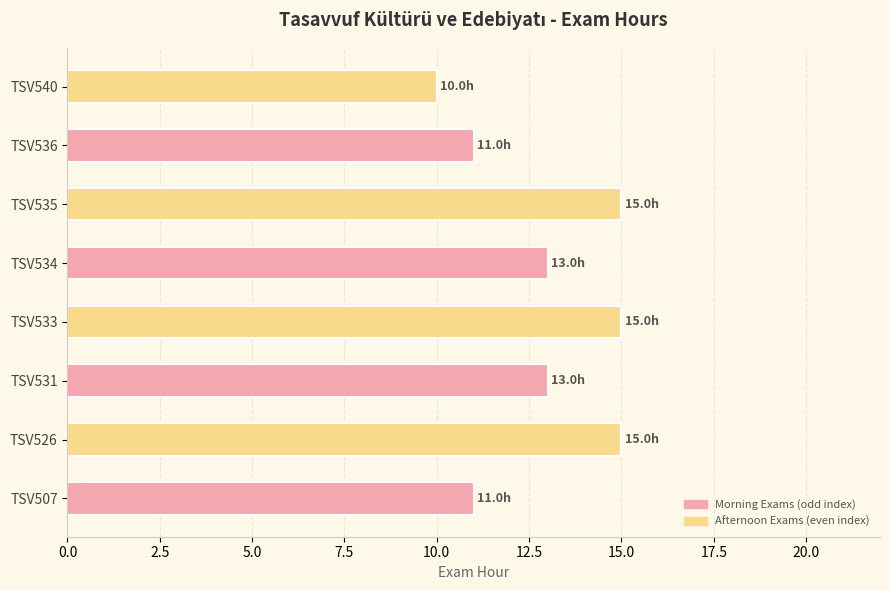

The chart shows a value of 11 at TSV507. True or false?

True